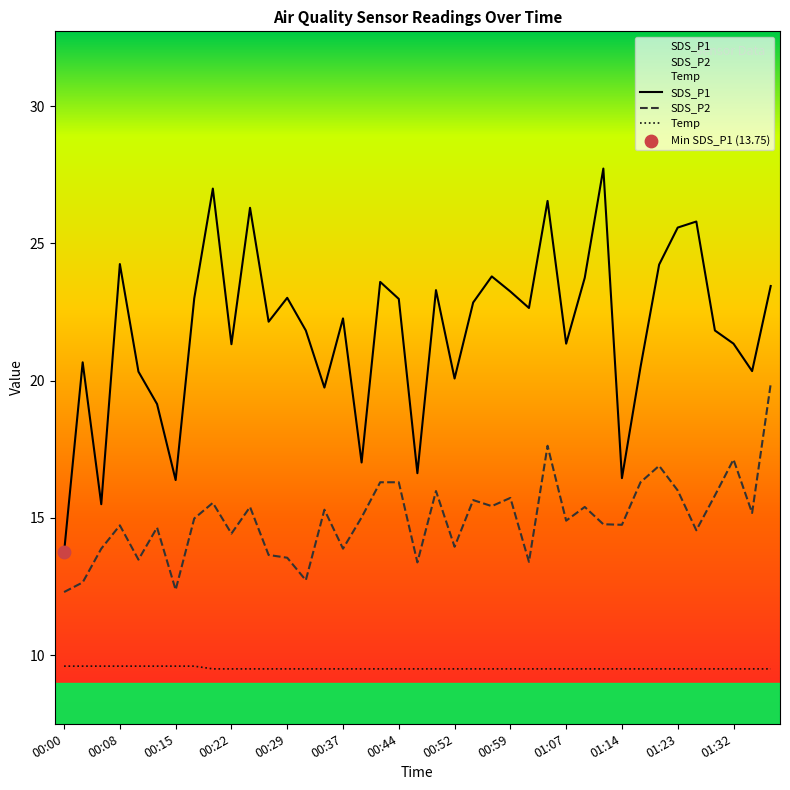

Which series has the largest total across all categories?

SDS_P1